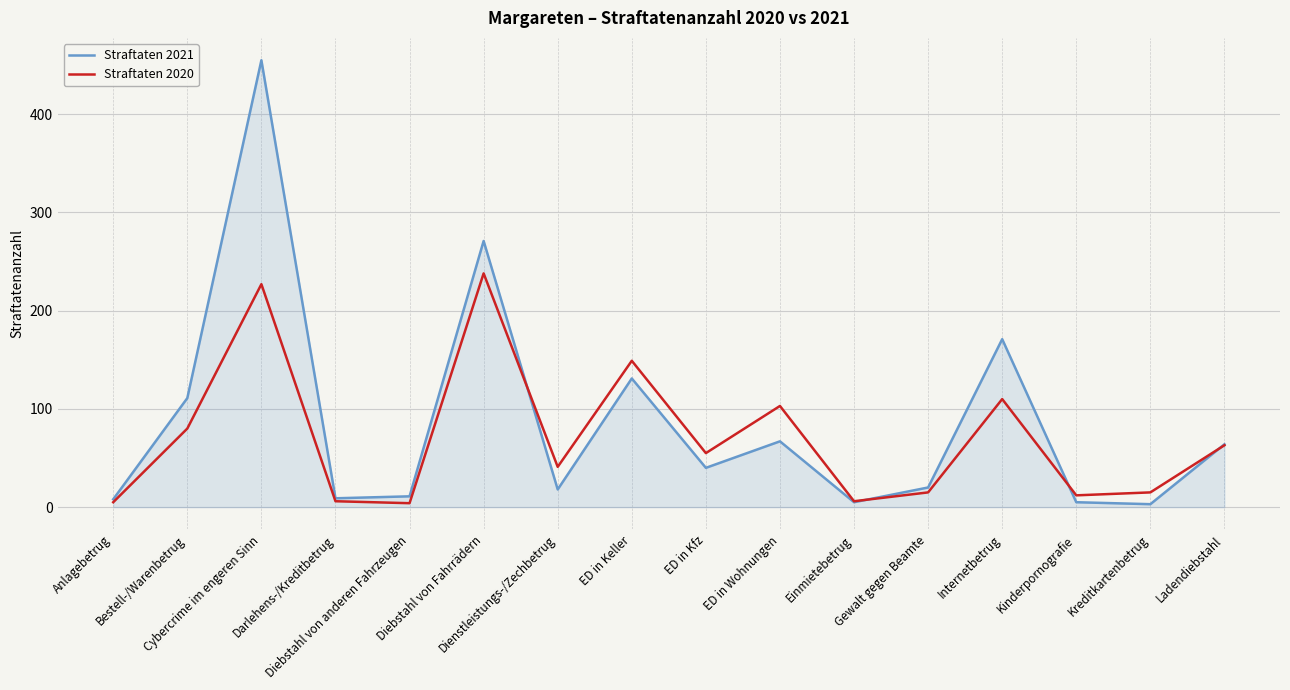

True or false: Straftaten 2021 has a value of 131 at ED in Keller.

True